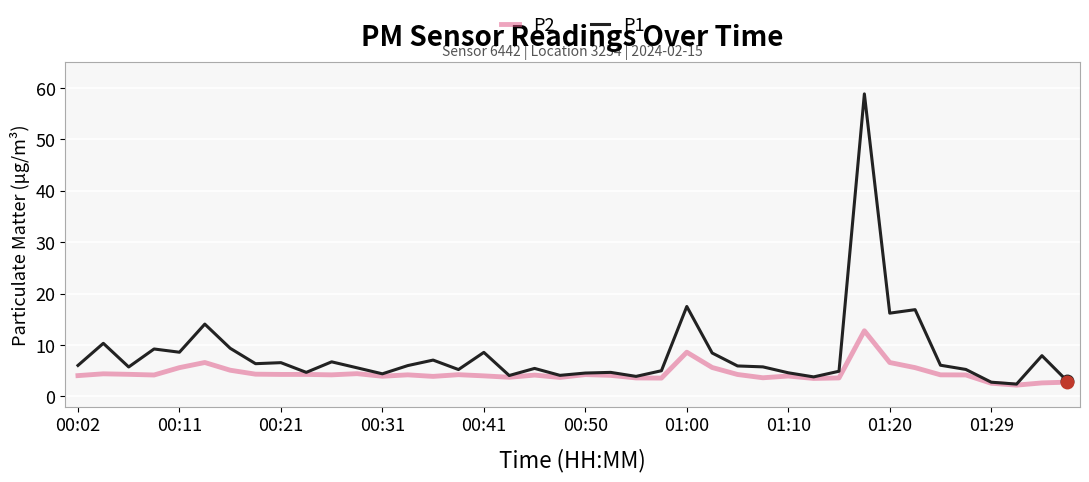

Which series has the largest total across all categories?

P1